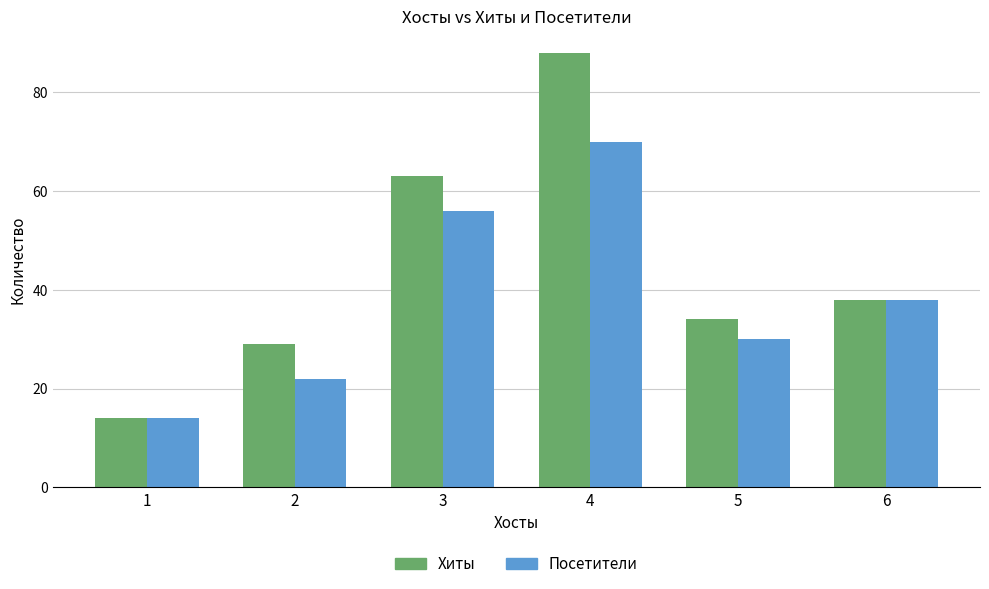

At how many categories does at least one series exceed 73?

1